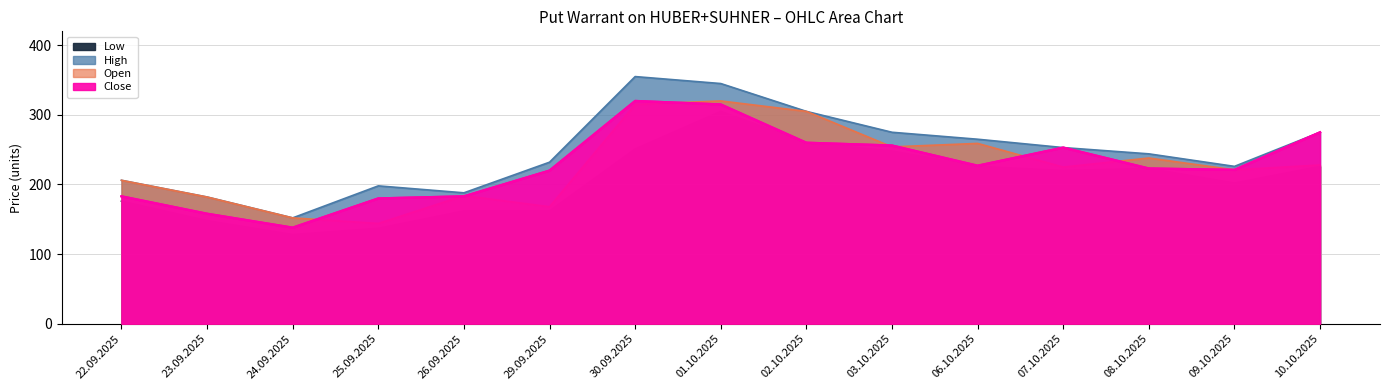

Rank the series by their maximum value, from highest to lowest.

High, Open, Close, Low